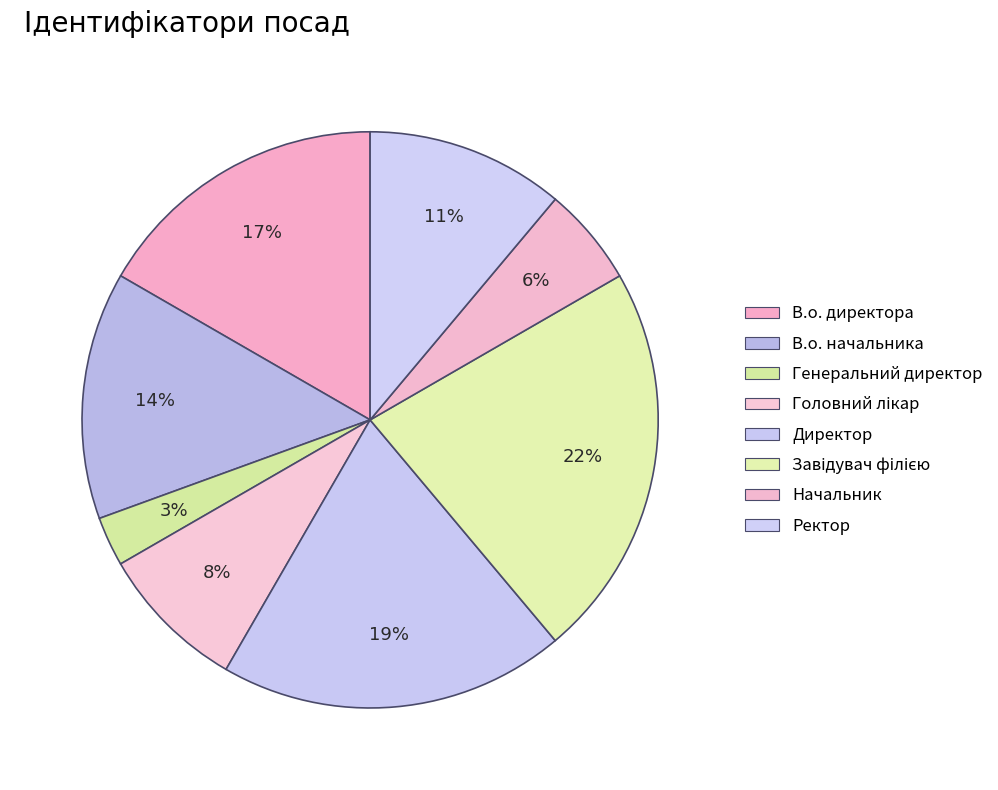

How many segments does this pie chart have?

8